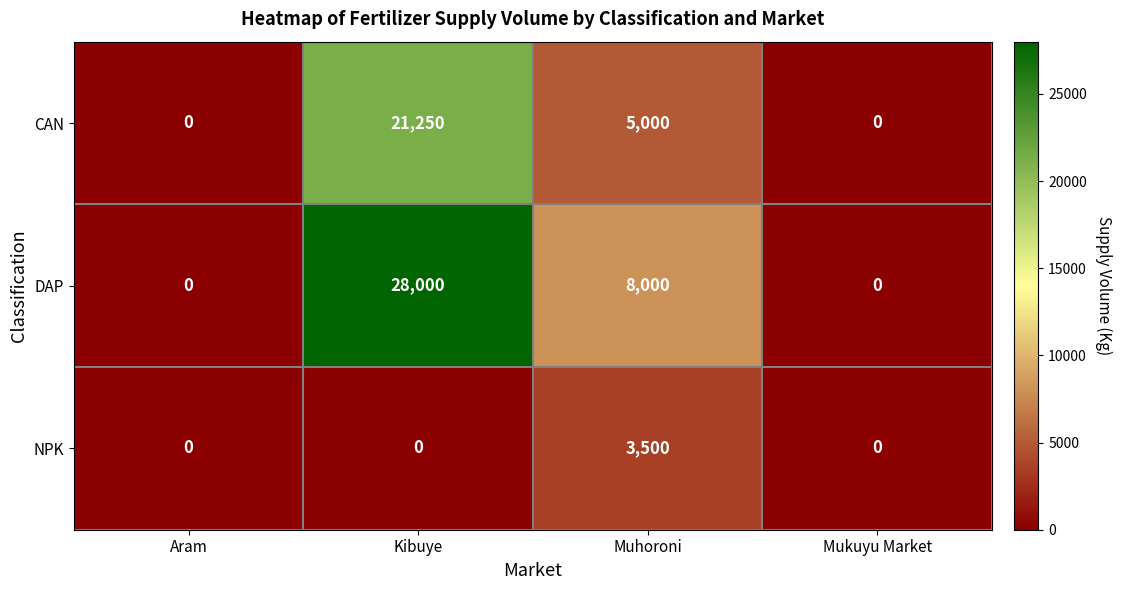

What is the greatest value displayed?

28000